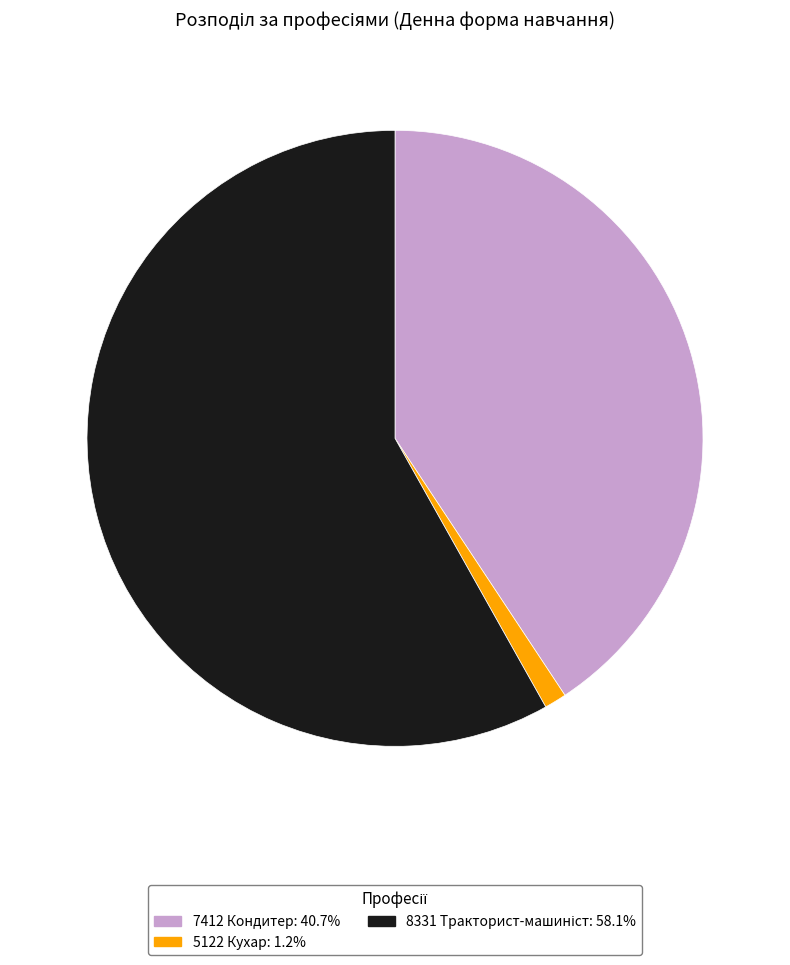

What is the ratio of the value at 7412 Кондитер: 40.7% to the value at 5122 Кухар: 1.2%?

35.0